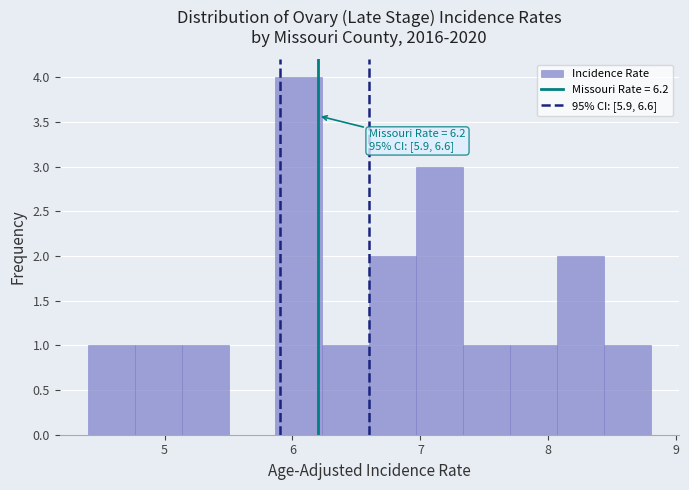

Read against the x-axis, roughly where is the centre of the tallest bar?

6.1